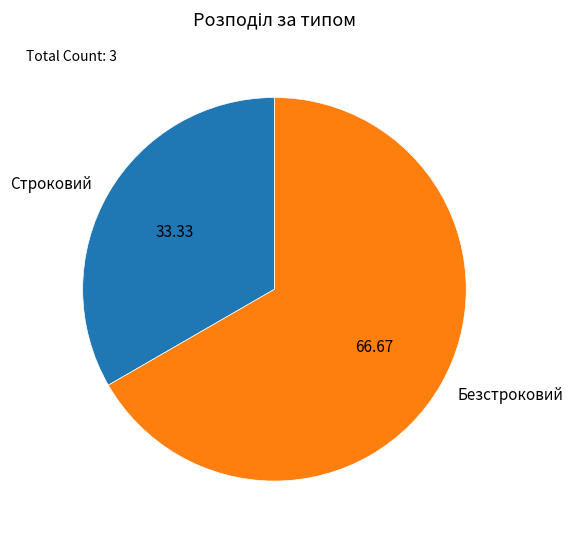

The Безстроковий slice represents 80% of the pie. True or false?

False